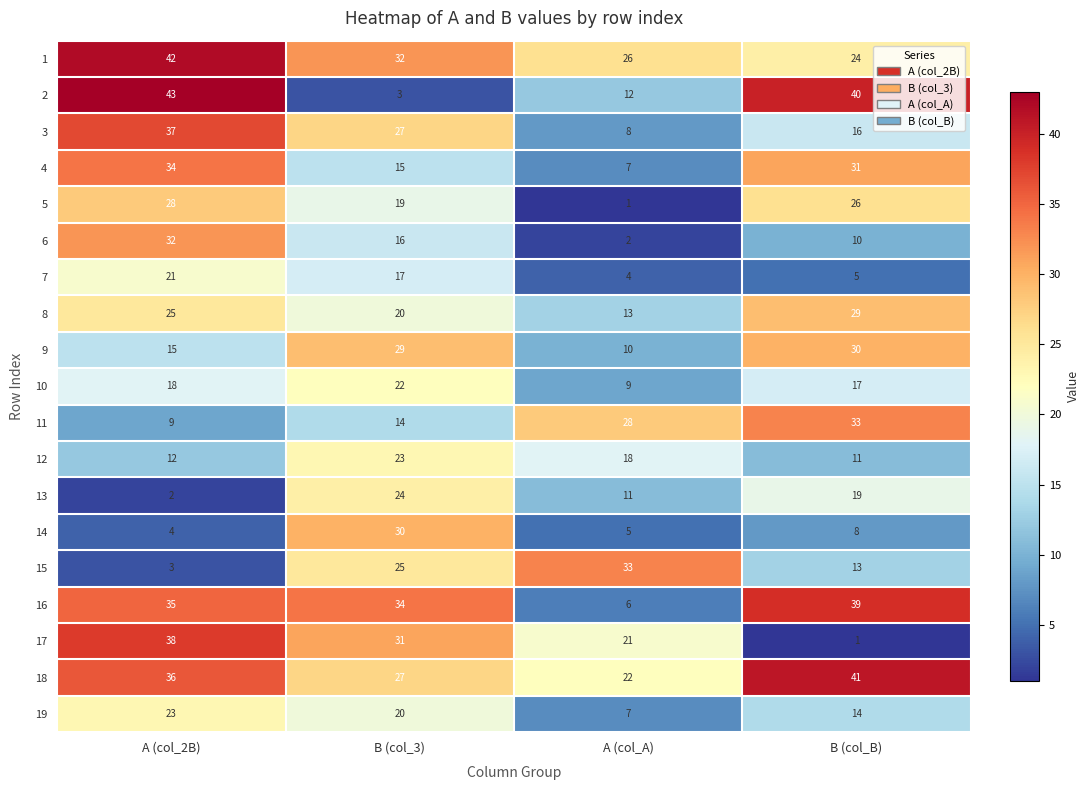

What is the minimum value for 3?

8